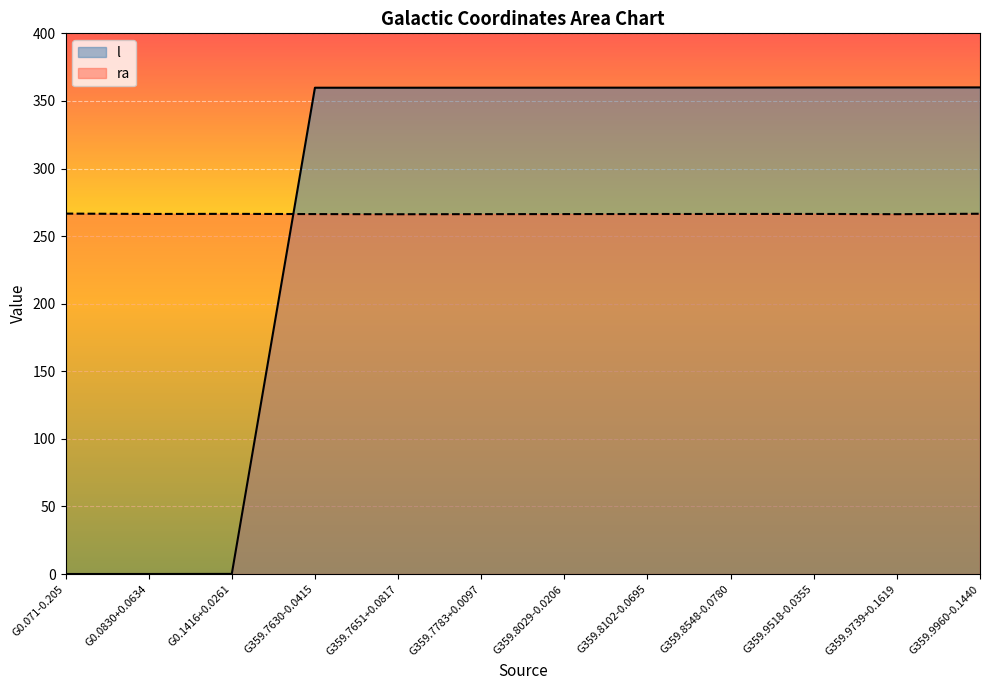

Which series has the largest range (max minus min)?

l